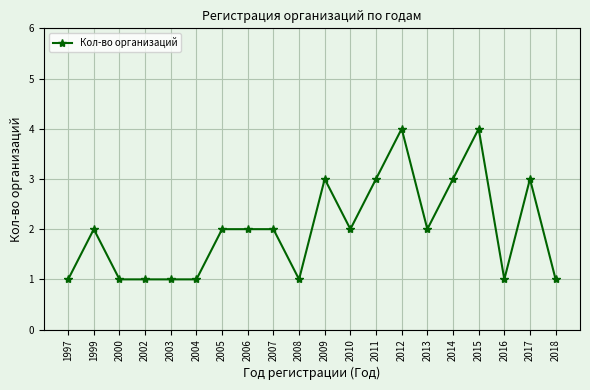

What is the greatest value displayed?

4